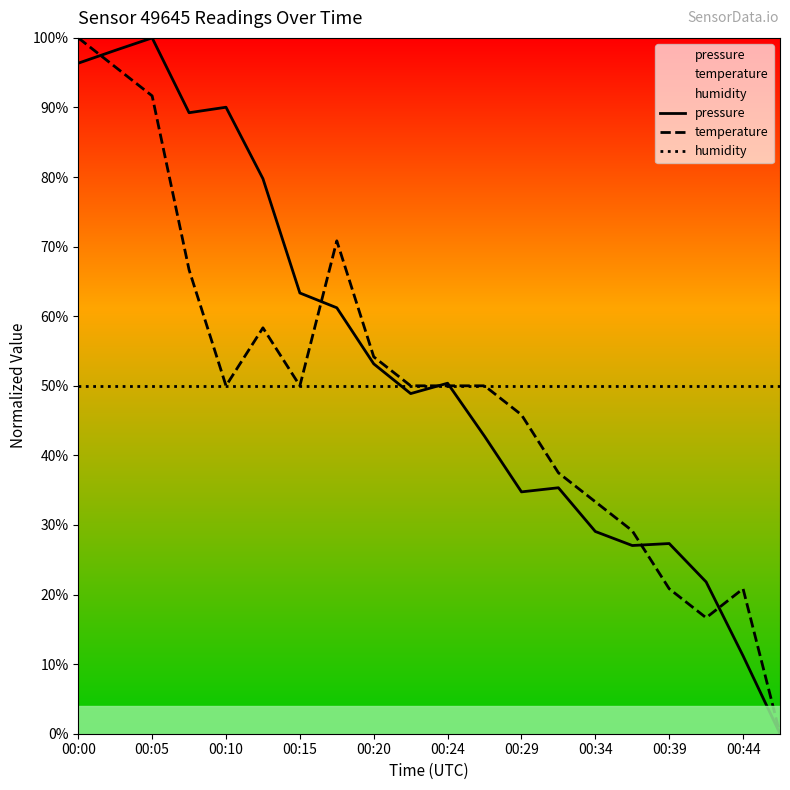

Which series changed the most between 11 and 13?

temperature